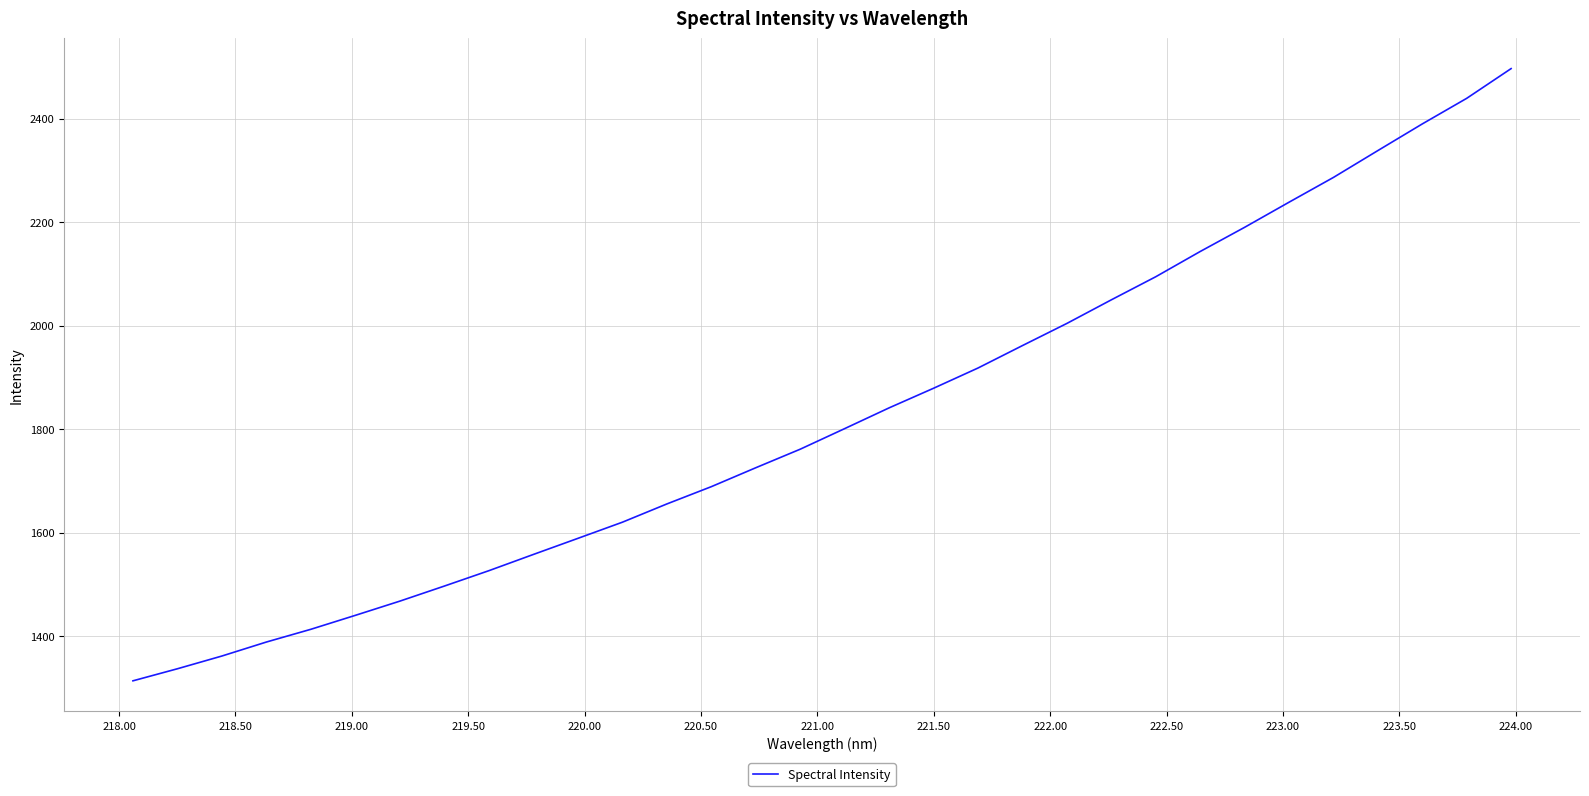

What is the smallest value displayed?

1313.6